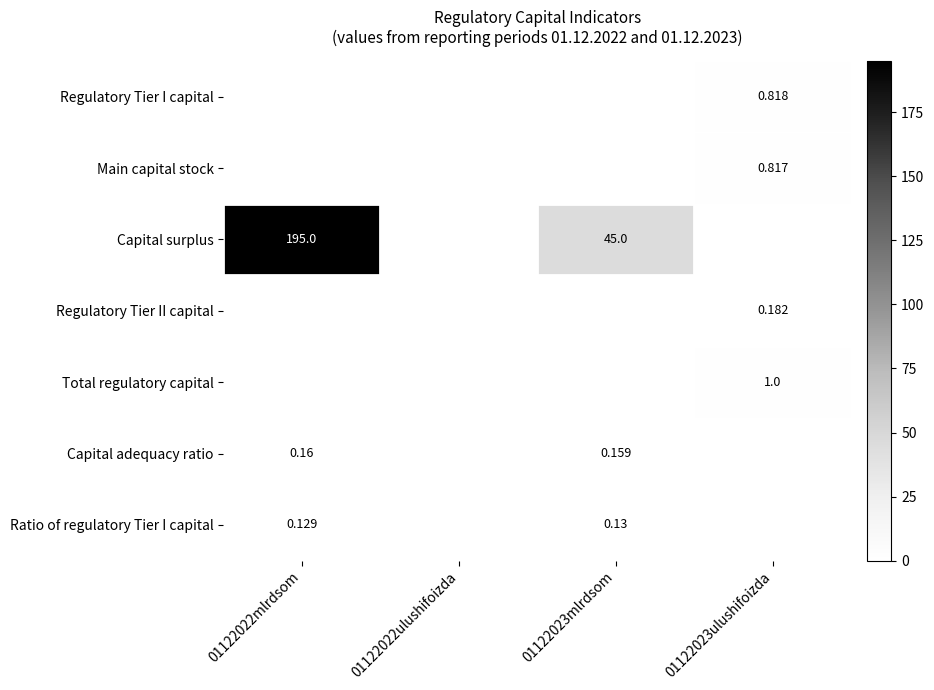

True or false: Total regulatory capital has a value of 0.0 at 01122022ulushifoizda.

True